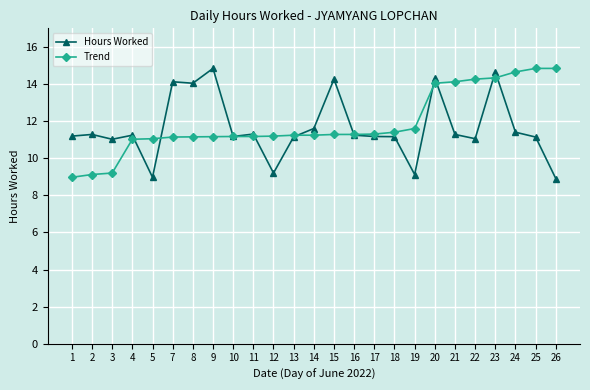

What are all the series names shown in the legend?

Hours Worked, Trend